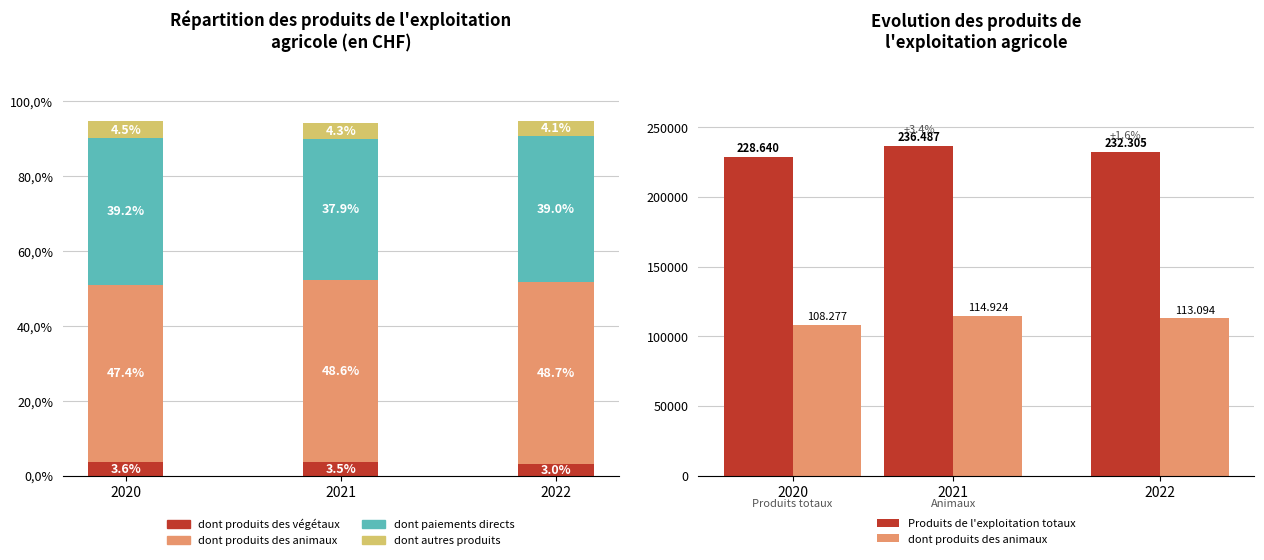

At which label does dont produits des animaux first exceed 113094?

2021